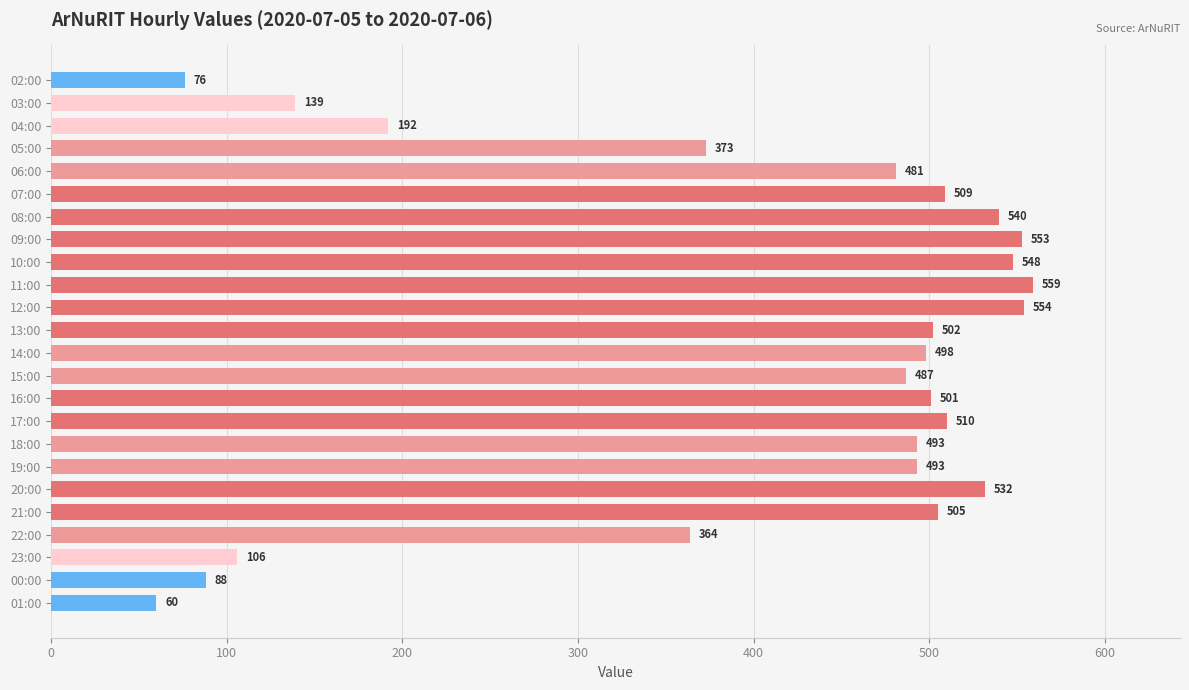

How many data points are less than 498?

12